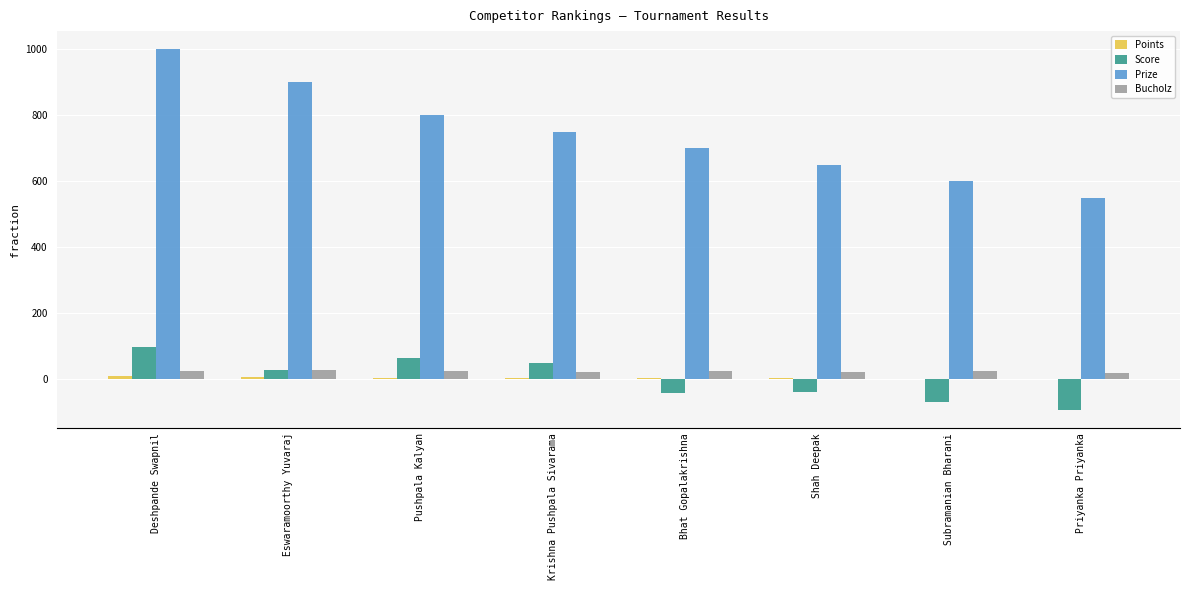

What is the average value of the Prize series?

744